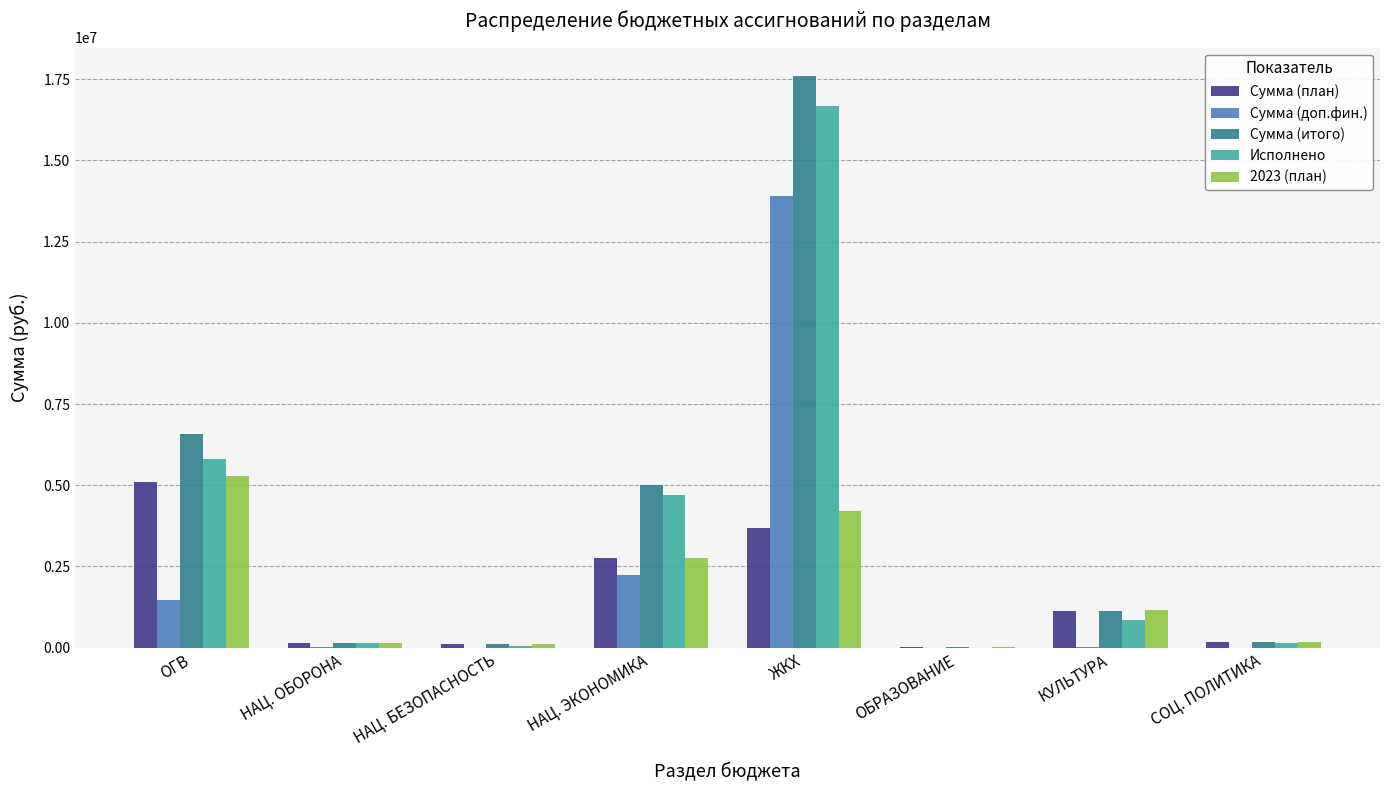

Where is Сумма (итого) nearest to the value 8800025?

ОГВ